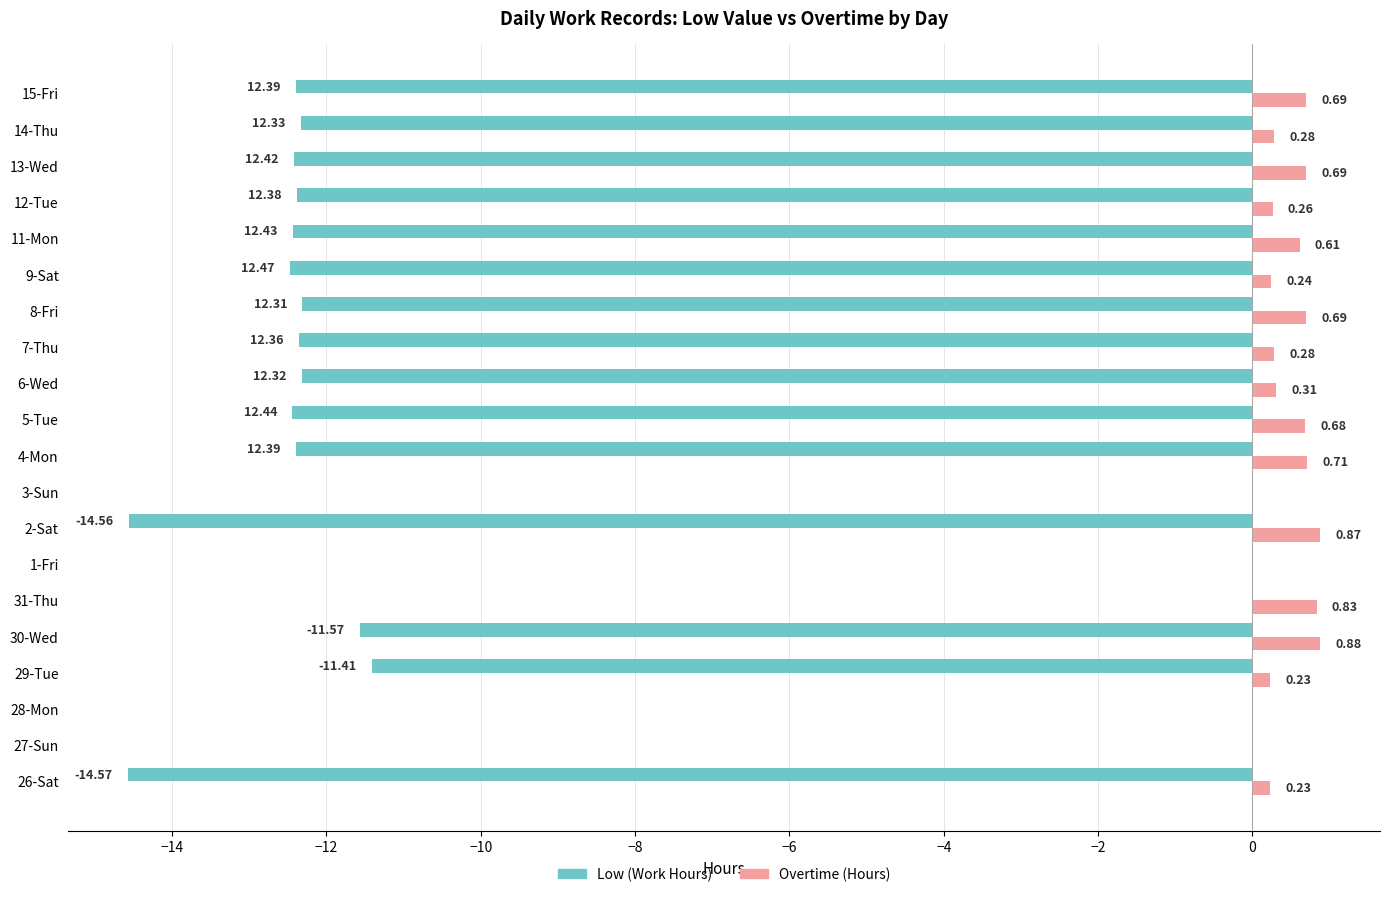

What is the average value of the Overtime (Hours) series?

0.4